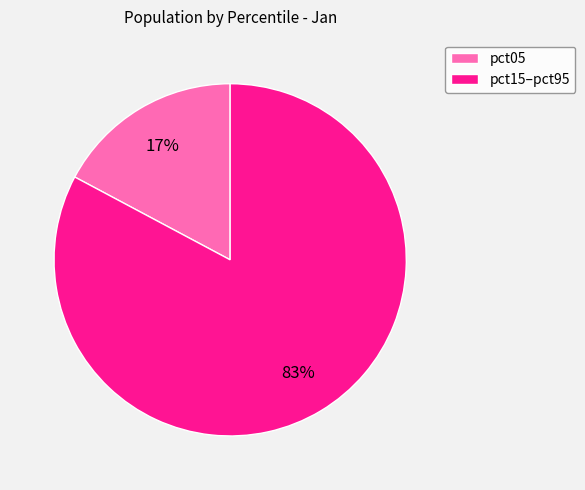

To the nearest percent, what is the combined percentage of pct05 and pct15–pct95?

100%